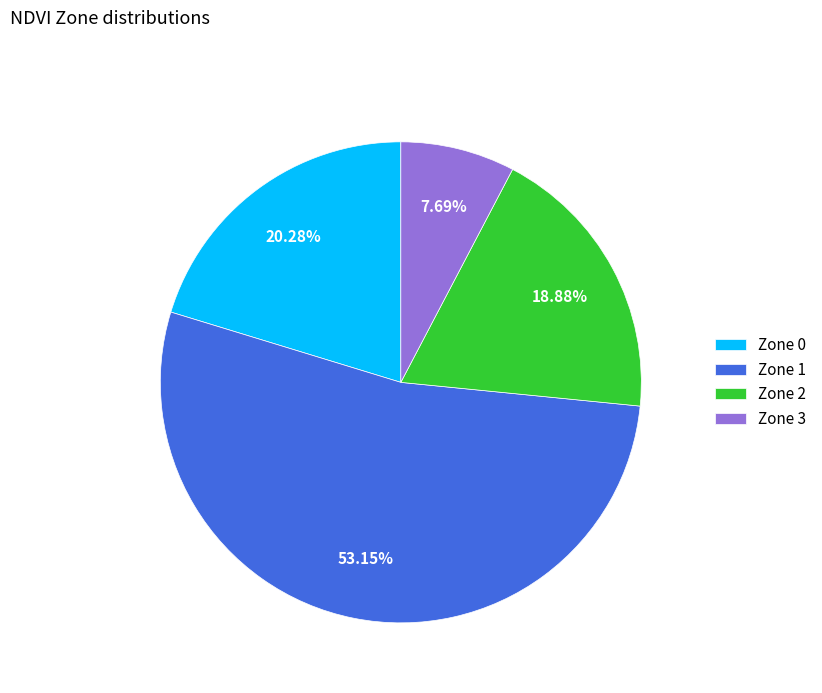

To the nearest percent, what is the difference between the Zone 3 and Zone 1 slice percentages?

45%